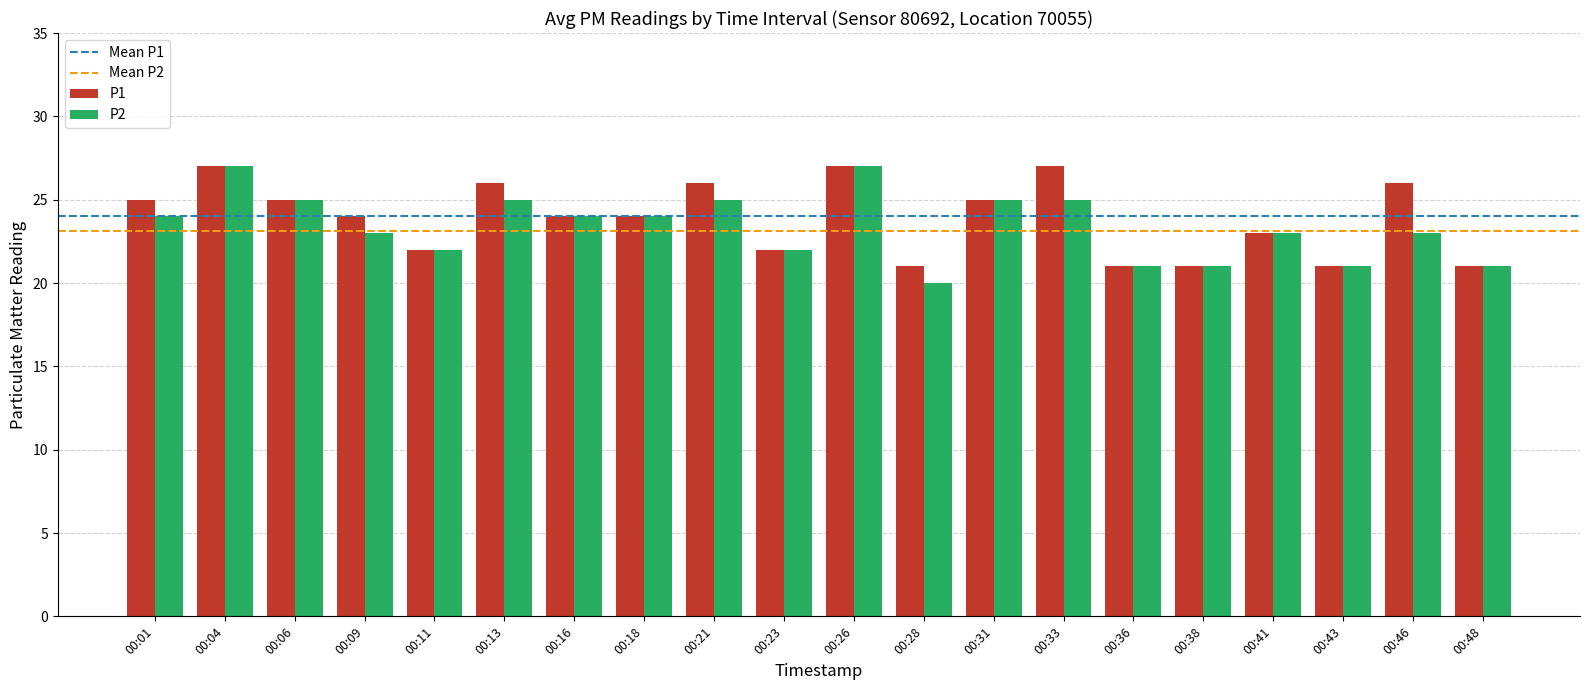

Reading left to right, extract all data points from this chart.

P1: 00:01=25	00:04=27	00:06=25	00:09=24	00:11=22	00:13=26	00:16=24	00:18=24	00:21=26	00:23=22	00:26=27	00:28=21	00:31=25	00:33=27	00:36=21	00:38=21	00:41=23	00:43=21	00:46=26	00:48=21
P2: 00:01=24	00:04=27	00:06=25	00:09=23	00:11=22	00:13=25	00:16=24	00:18=24	00:21=25	00:23=22	00:26=27	00:28=20	00:31=25	00:33=25	00:36=21	00:38=21	00:41=23	00:43=21	00:46=23	00:48=21